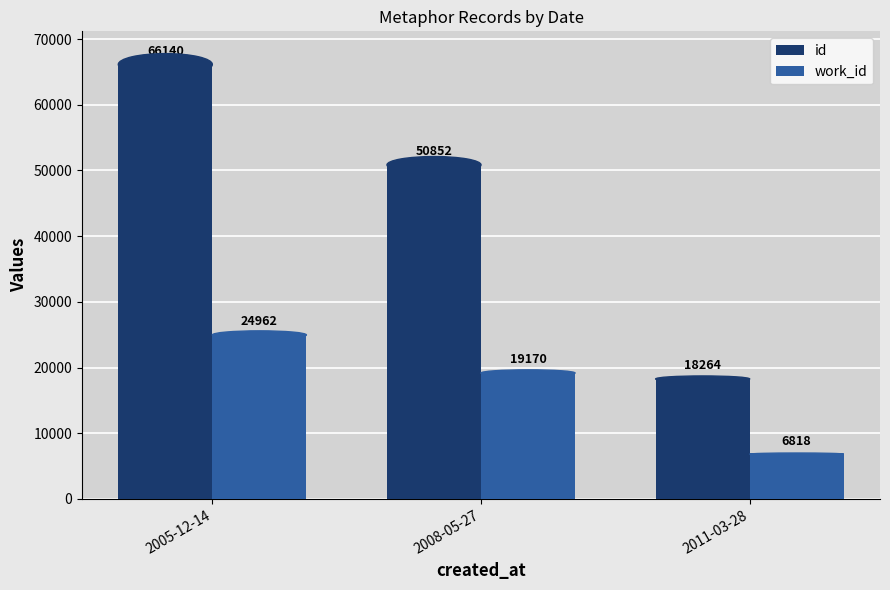

What is the minimum value shown in the chart?

6818